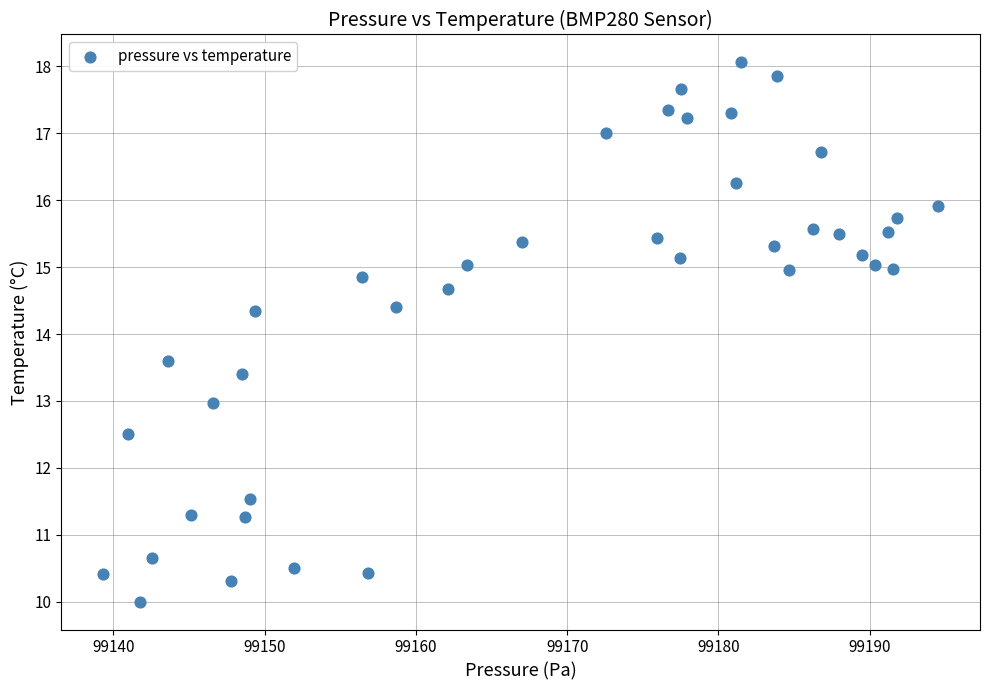

What is the range of X values (max minus min)?

55.2